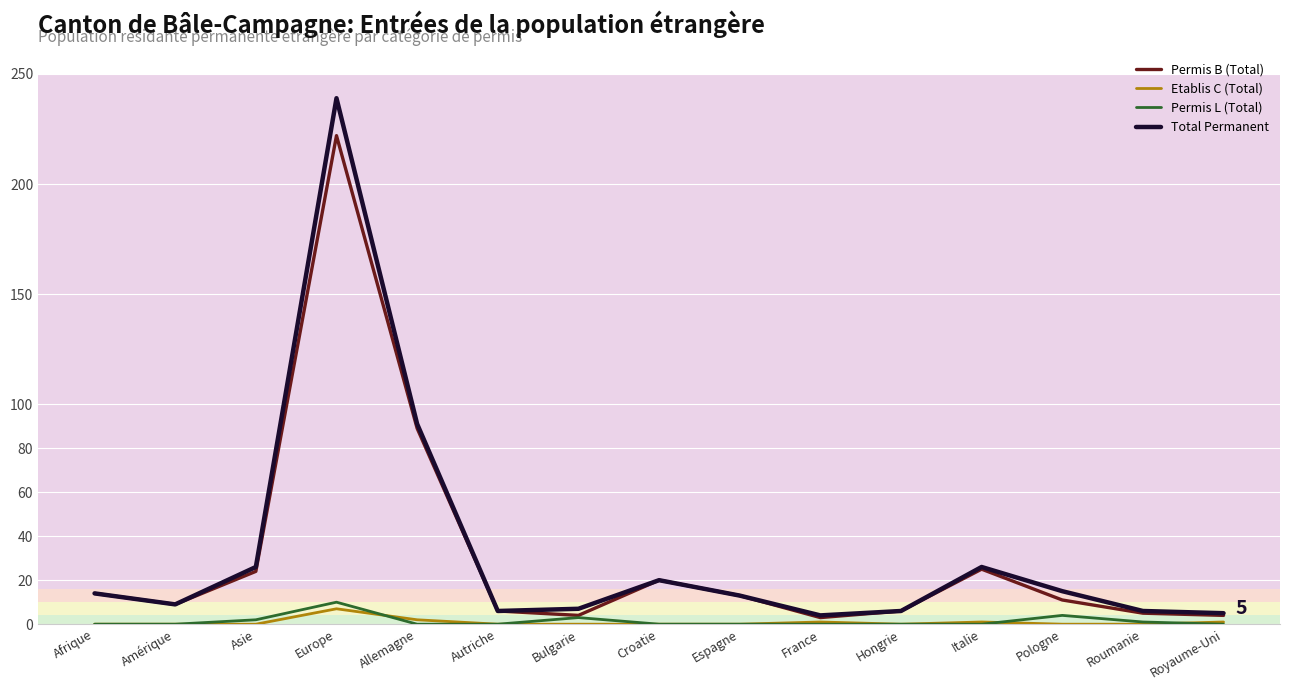

The Etablis C (Total) series shows 0 at Afrique. True or false?

True